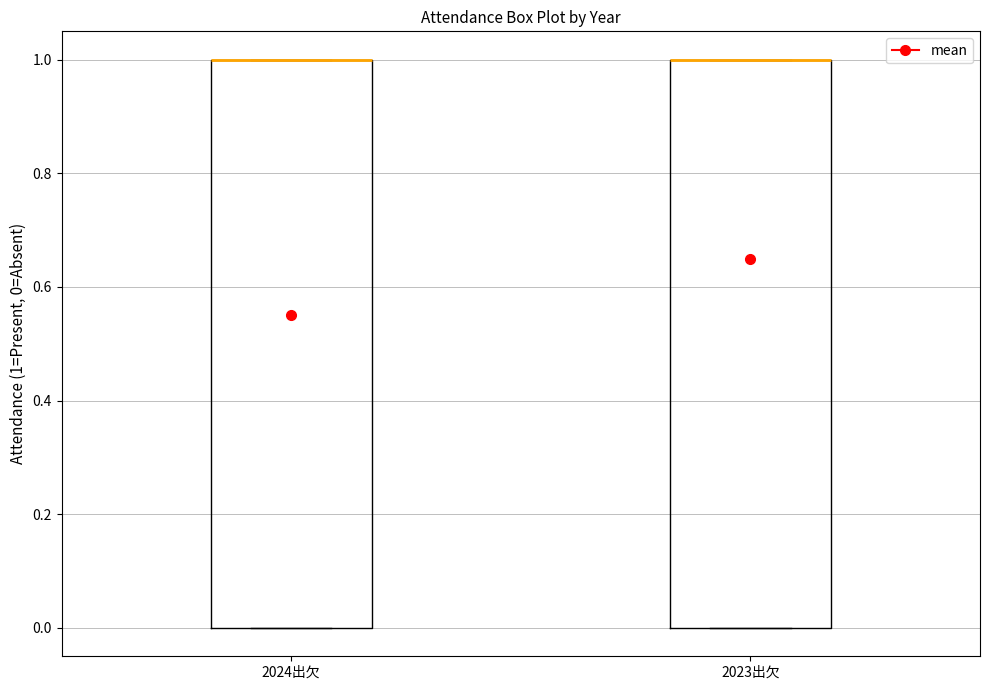

Reading left to right, transcribe this box plot: for each box, give where its median line is, the range the box spans, and where its two whiskers end, as read against the y-axis. The values are not printed on the chart, so give them approximately, as read against the axis.

2024出欠: median 1 (drawn on the box's upper edge), box 0 to 1, whiskers 0 to 1
2023出欠: median 1 (drawn on the box's upper edge), box 0 to 1, whiskers 0 to 1